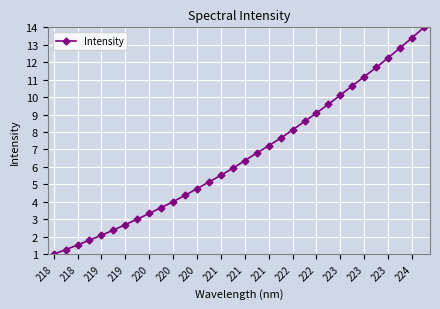

True or false: there are more than 2 points higher than both neighbors.

False